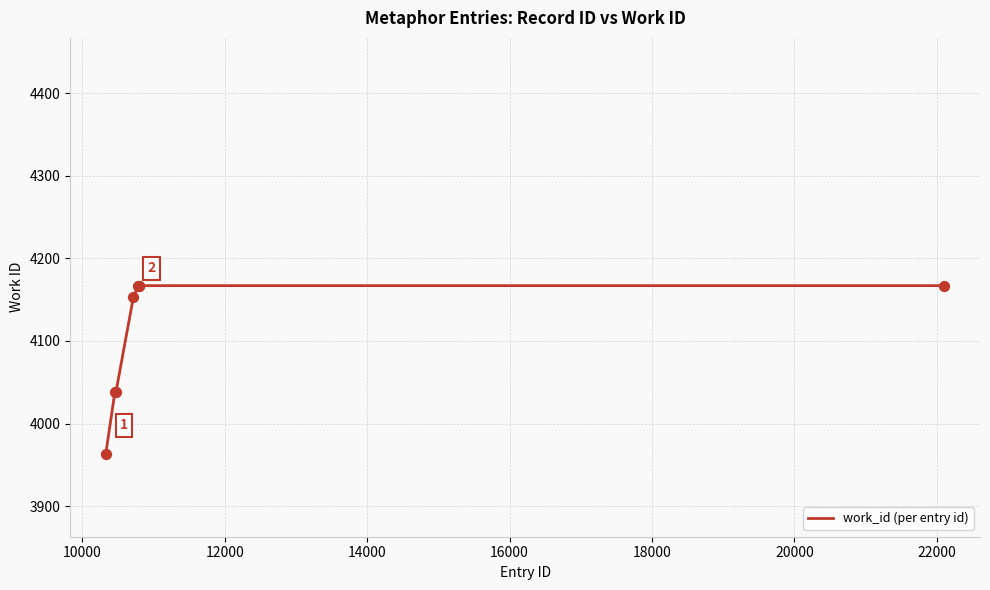

What is the greatest value displayed?

4167